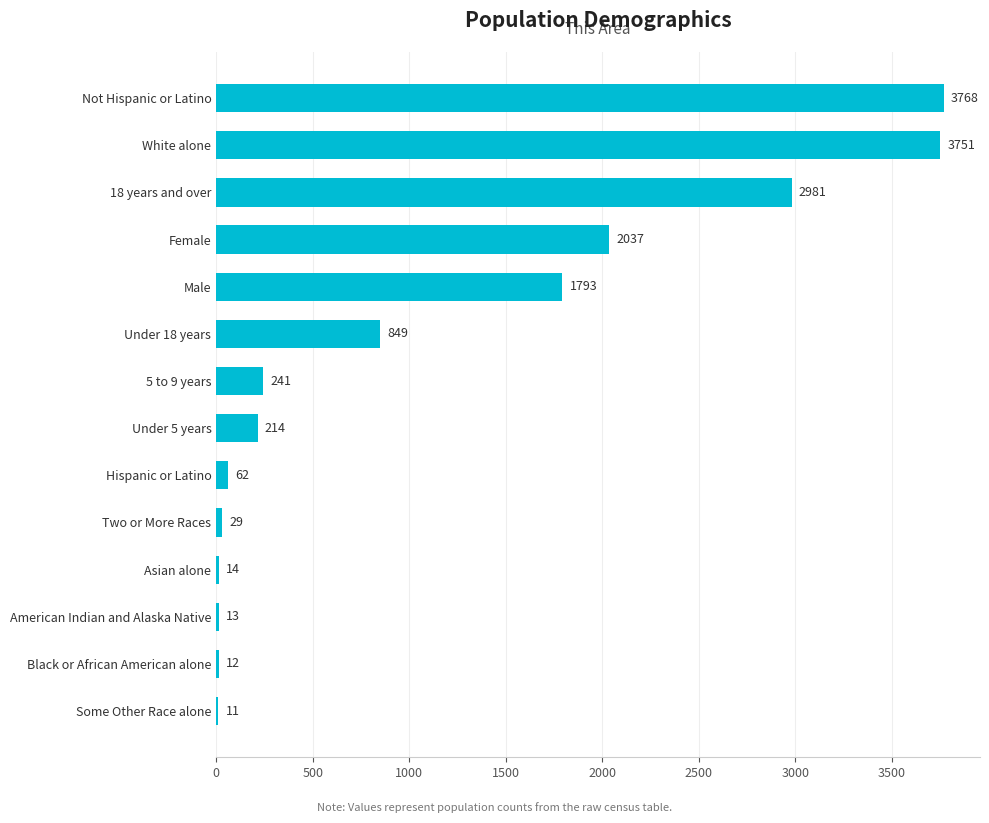

What is the sum of the values at American Indian and Alaska Native and 18 years and over?

2994